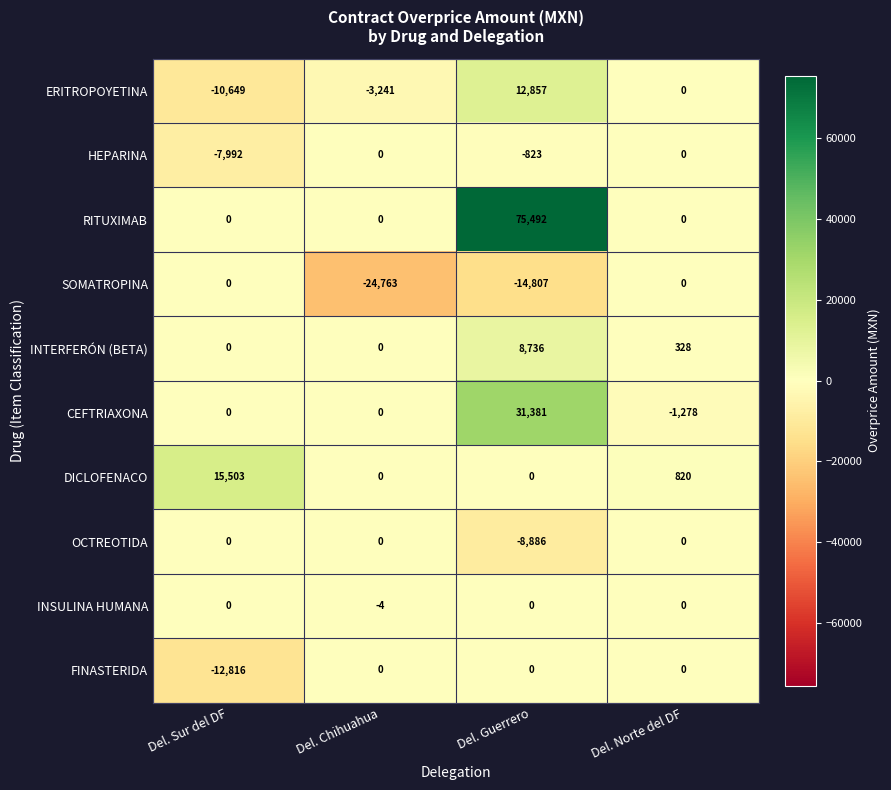

Is the value of DICLOFENACO at Del. Sur del DF greater than the value of HEPARINA at Del. Sur del DF?

Yes